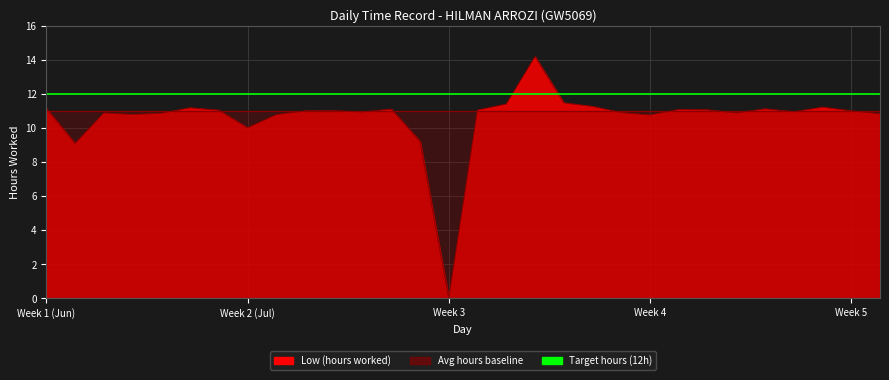

What is the maximum value shown in the chart?

14.2